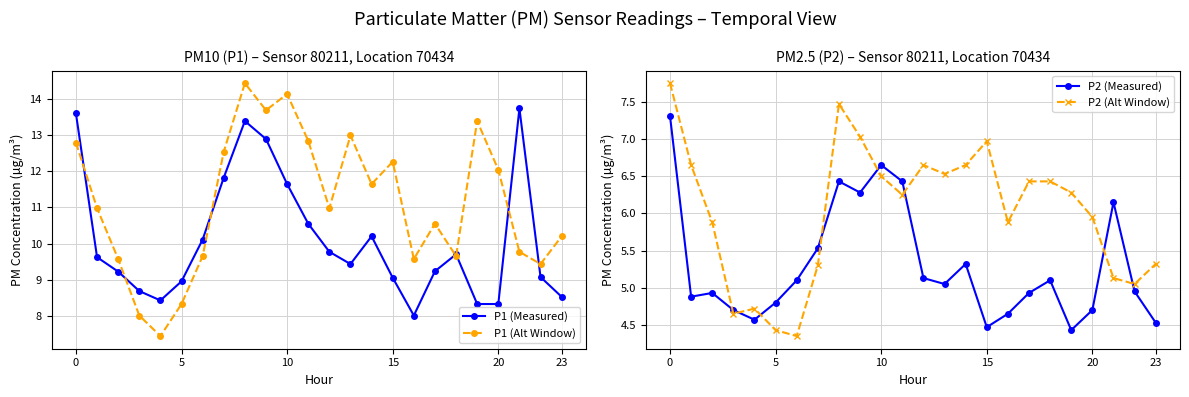

True or false: P2 (Alt Window) and P1 (Measured) intersect in this chart.

False